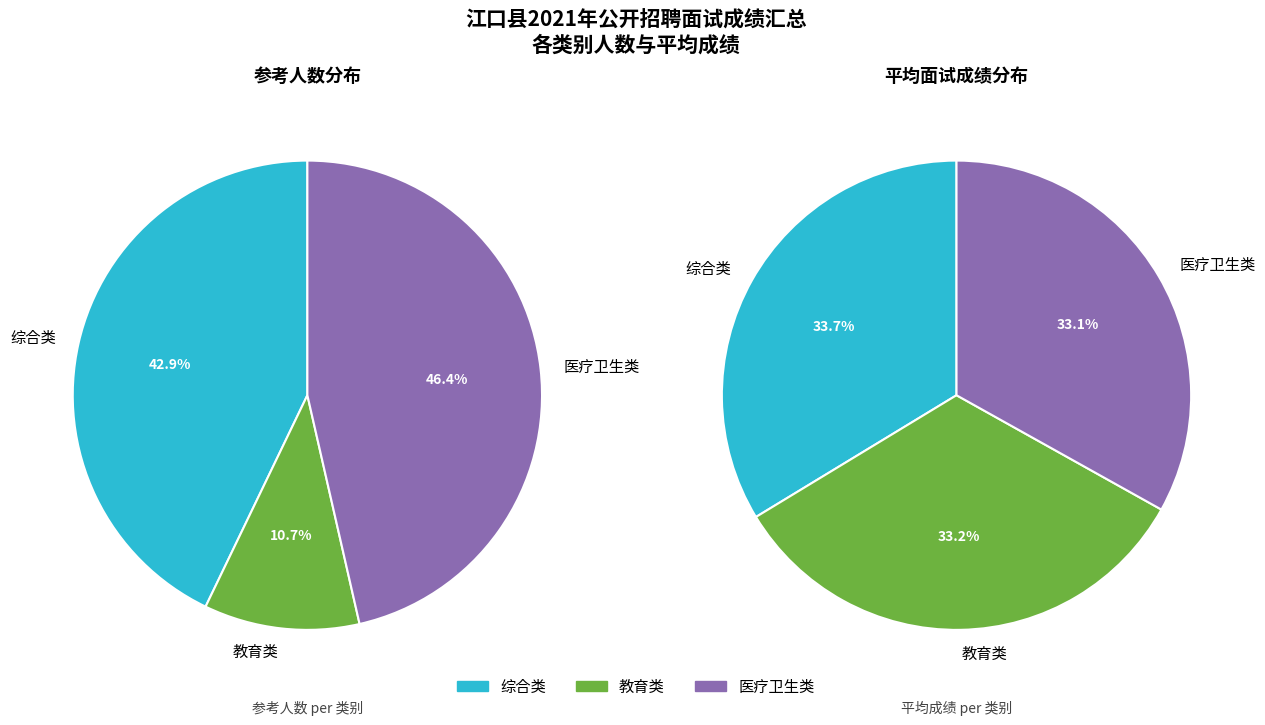

What portion of the pie excludes 教育类?

89.3%